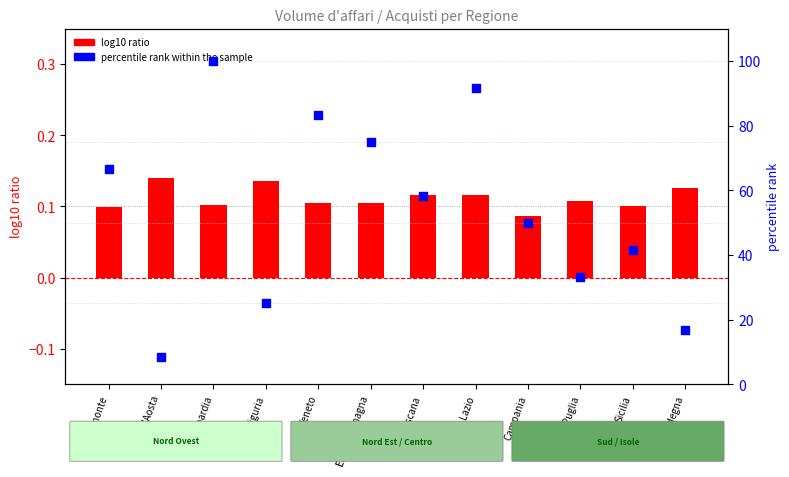

Which series reaches the maximum Y coordinate?

percentile rank within the sample